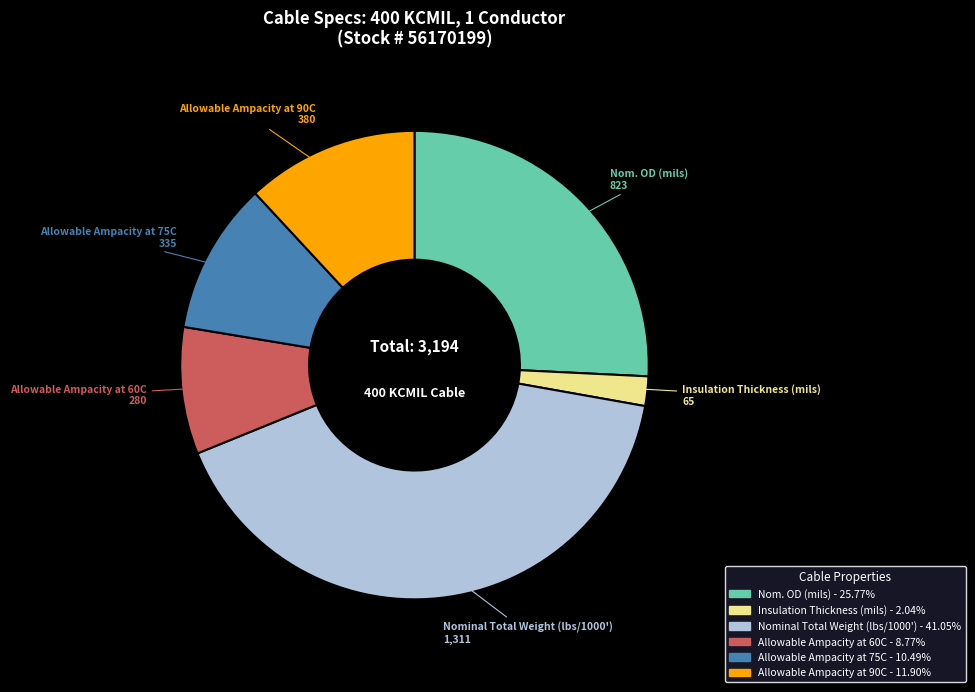

Which has a higher value, Insulation Thickness (mils) or Allowable Ampacity at 60C?

Allowable Ampacity at 60C